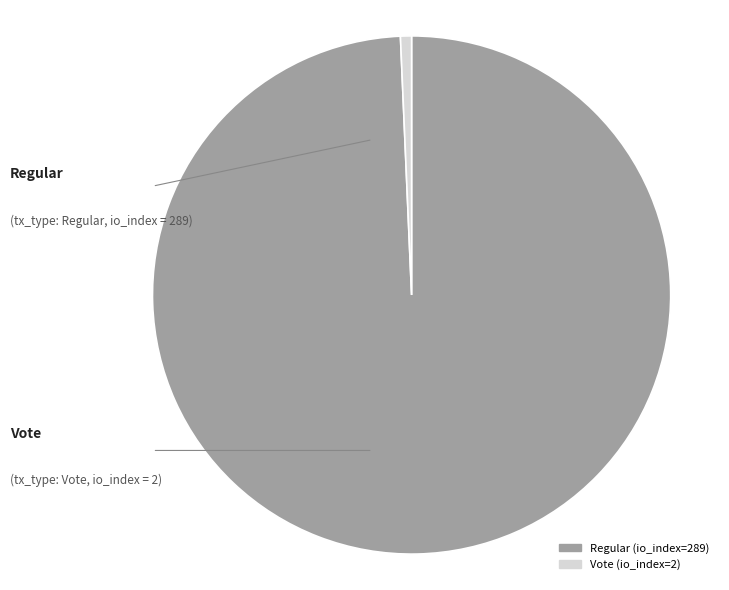

What is the largest slice in the pie chart?

Regular (io_index=289)